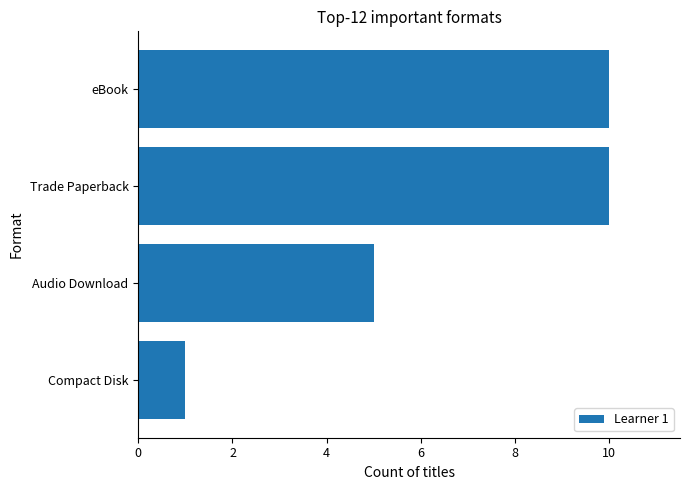

The value at Compact Disk is 1. True or false?

True